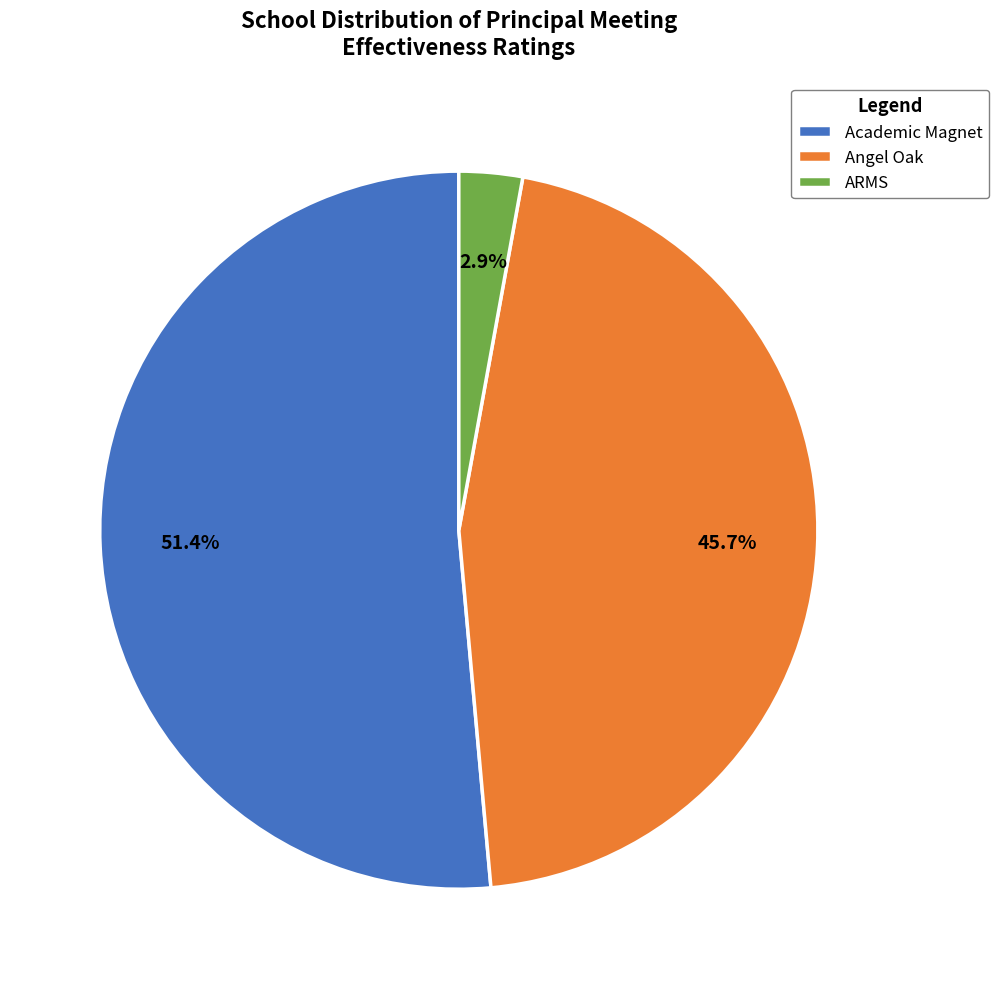

What percentage is NOT represented by Angel Oak?

54.3%